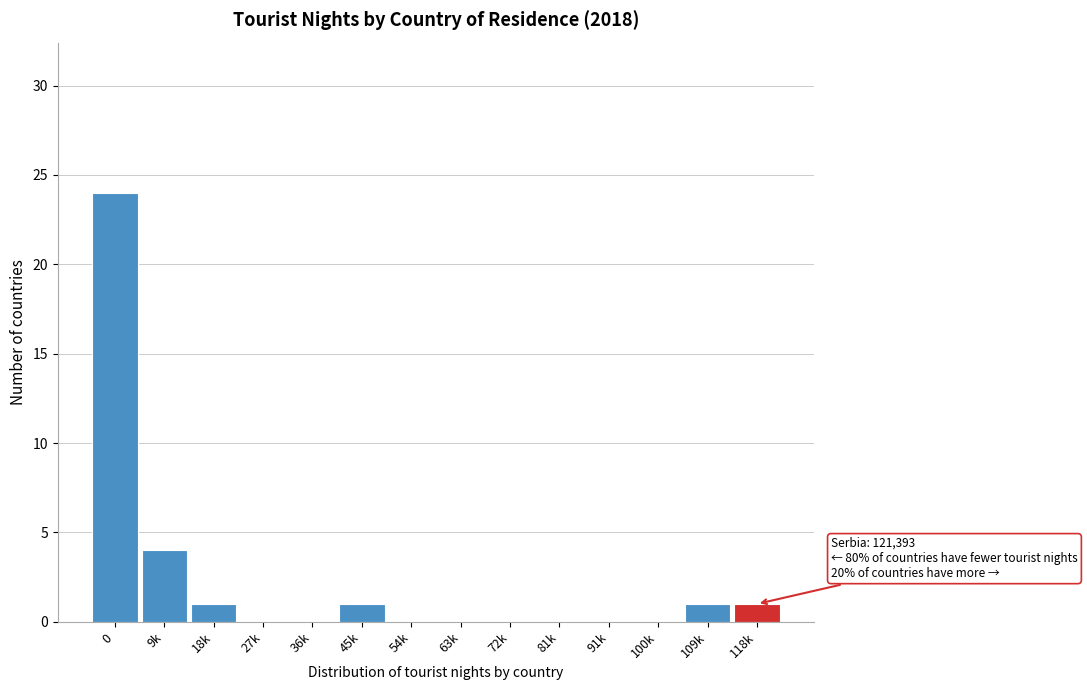

Reading left to right, list all the values displayed in this chart.

0=24	9k=4	18k=1	27k=0	36k=0	45k=1	54k=0	63k=0	72k=0	81k=0	91k=0	100k=0	109k=1	118k=1